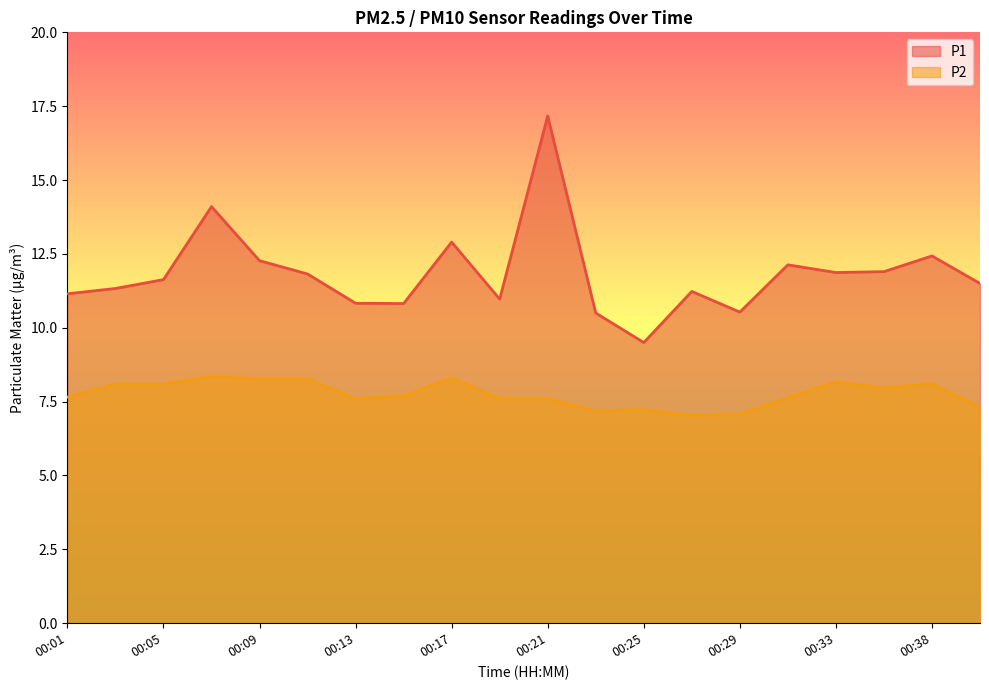

List the series in order of their overall mean, lowest first.

P2, P1